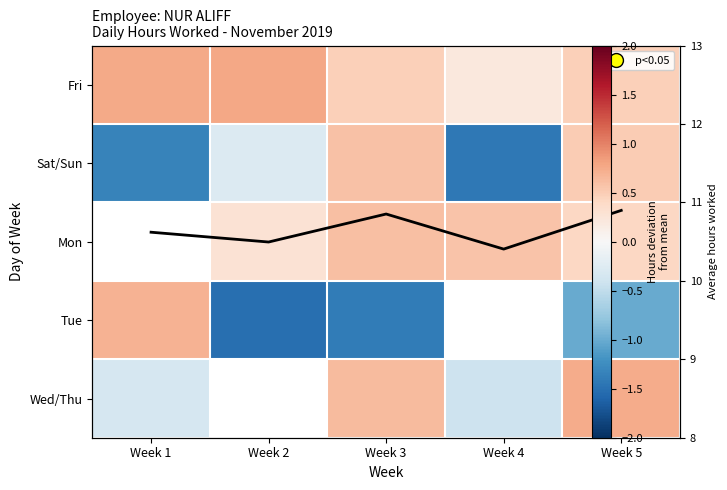

What is the minimum value shown in the chart?

-1.5